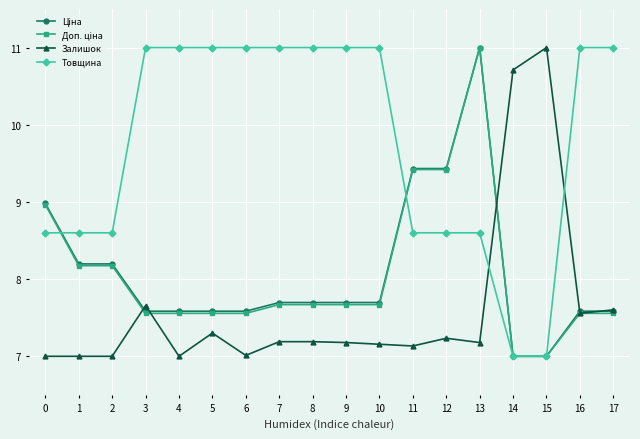

What is the greatest value displayed?

11.0